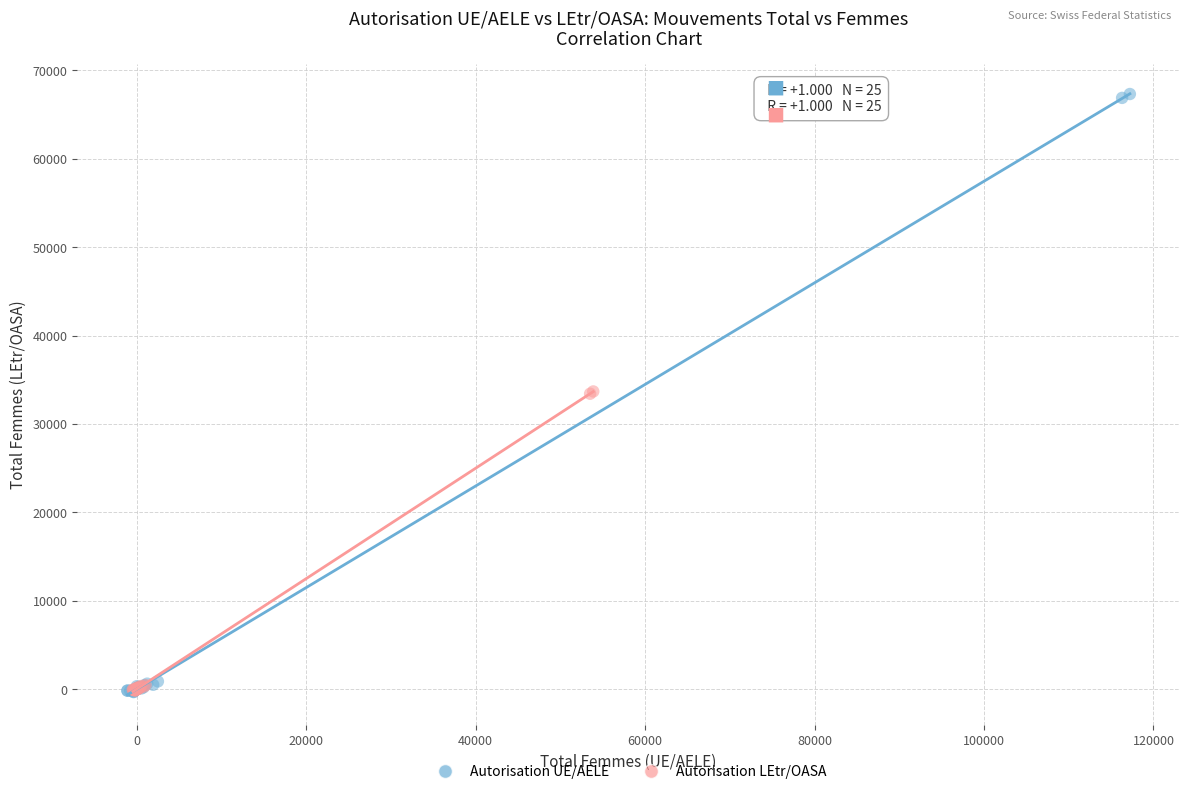

Which series has the largest Y range (max minus min)?

Autorisation UE/AELE